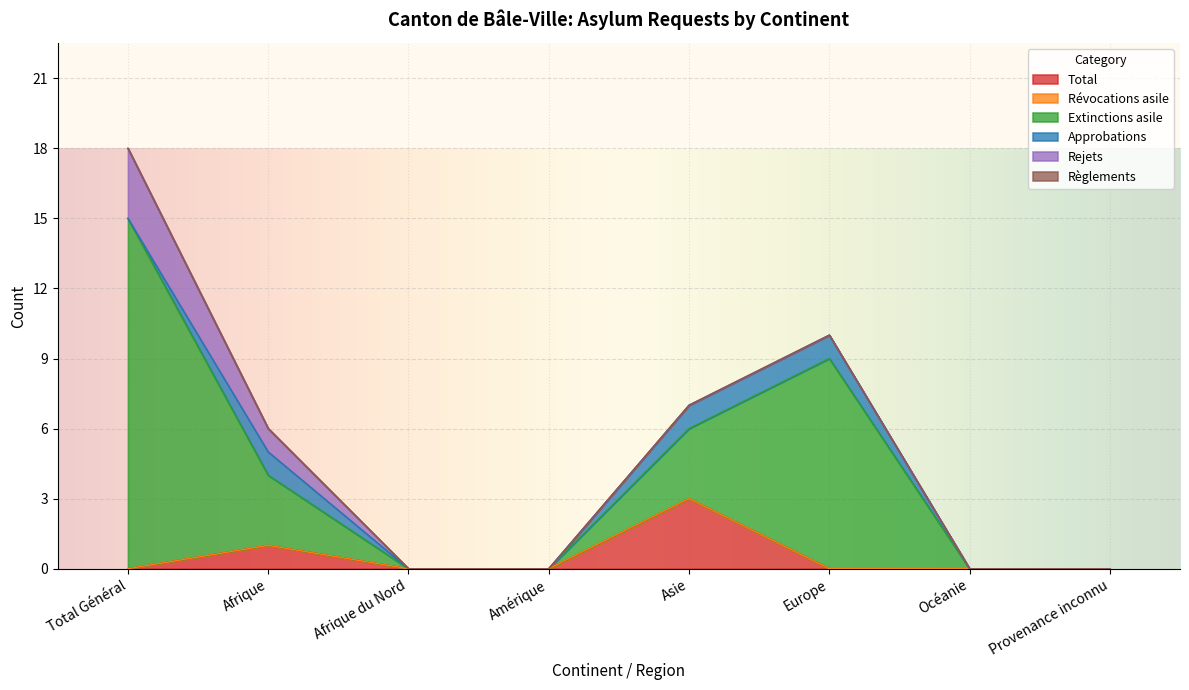

Which has a higher value, Océanie or Total Général?

Océanie